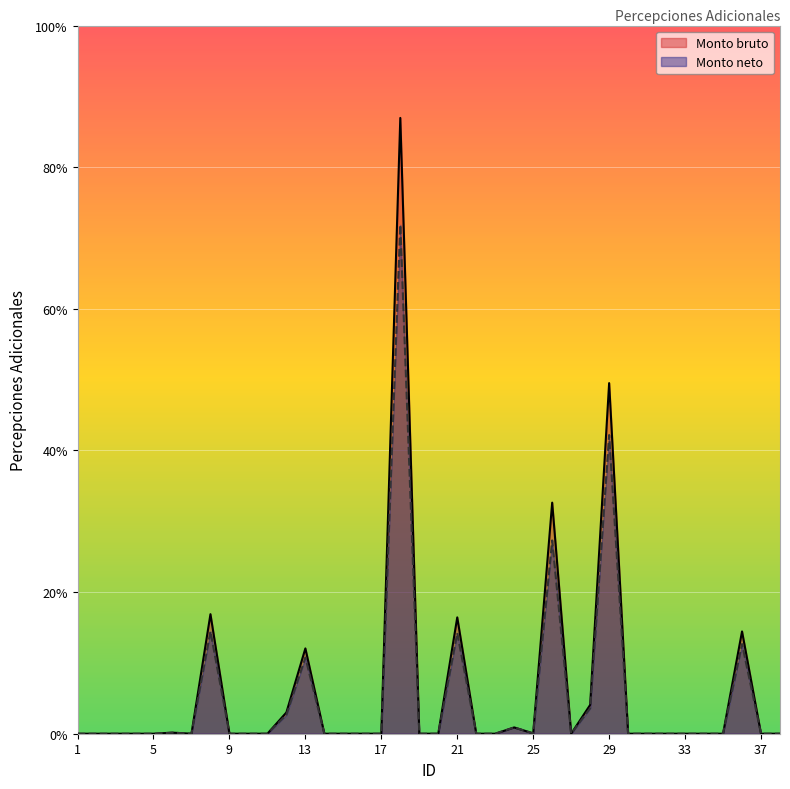

Is the value of Monto neto at 29 greater than the value of Monto bruto at 5?

Yes